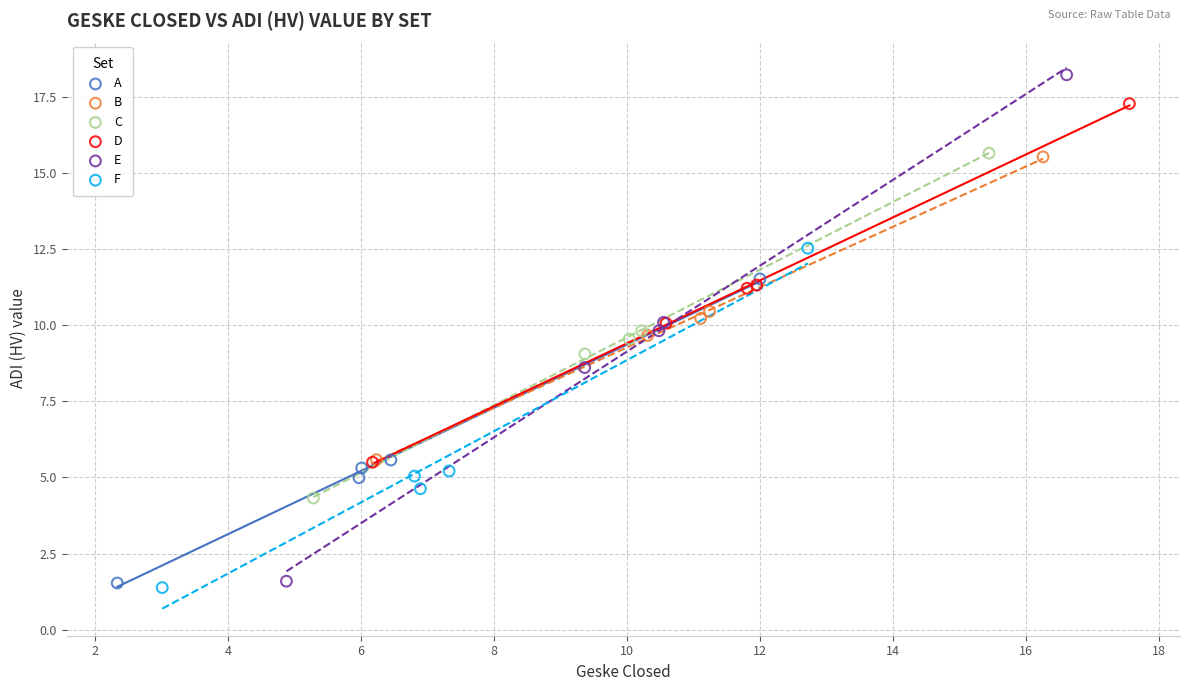

Which series reaches the maximum Y coordinate?

E